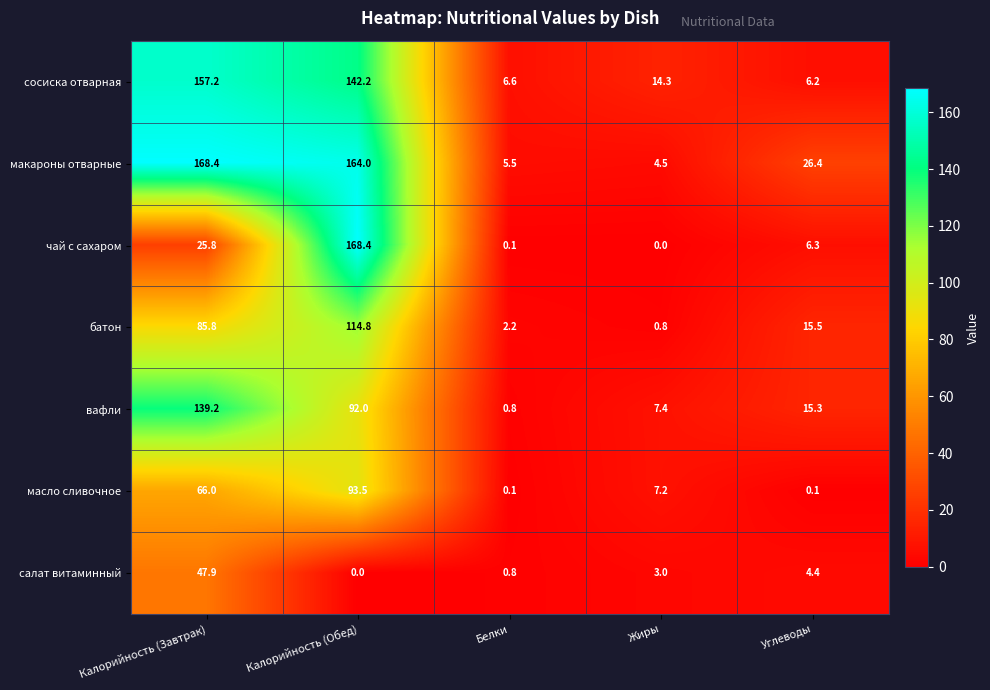

At which label does батон reach its minimum?

Жиры